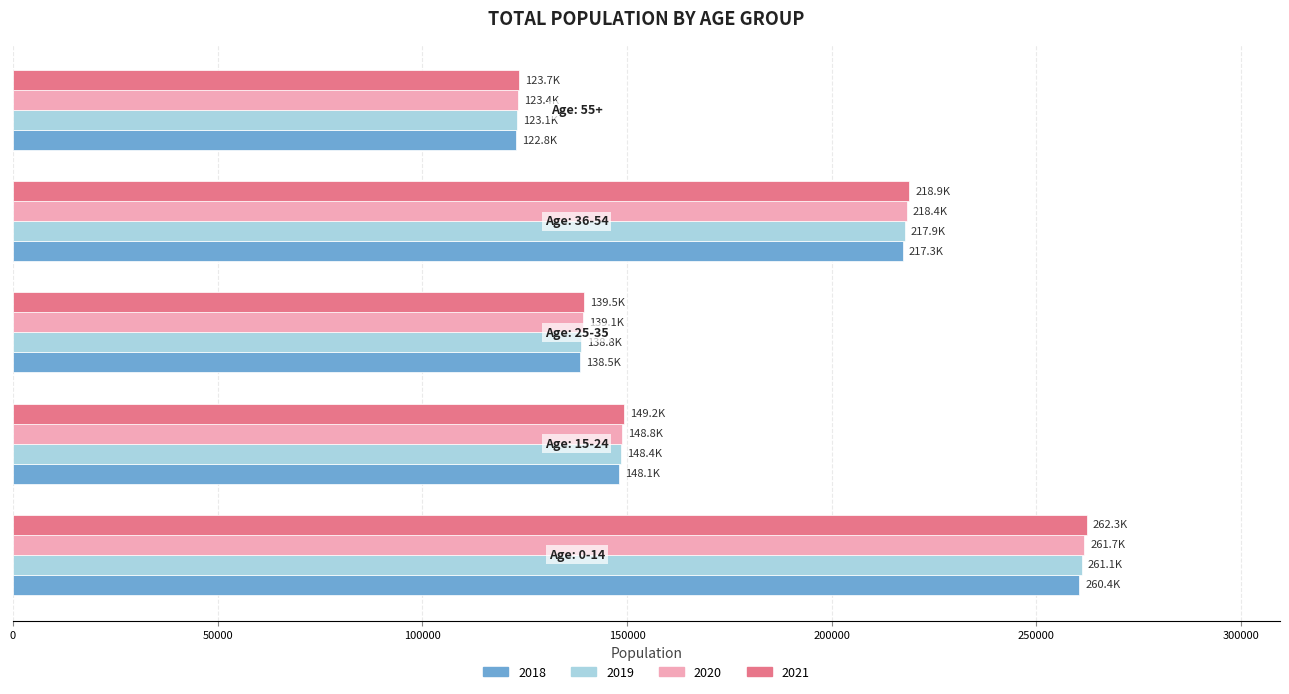

How many series are shown in this chart?

4